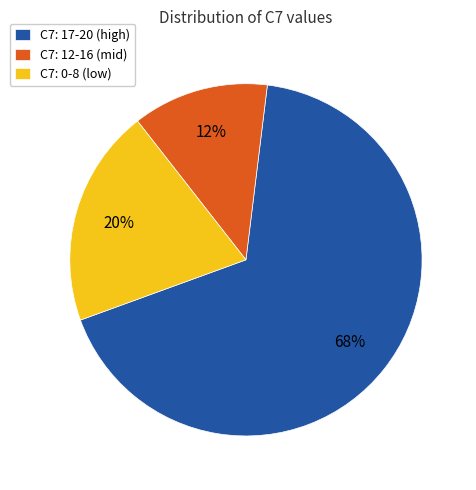

What is the ratio of the value at C7: 12-16 (mid) to the value at C7: 0-8 (low)?

0.6